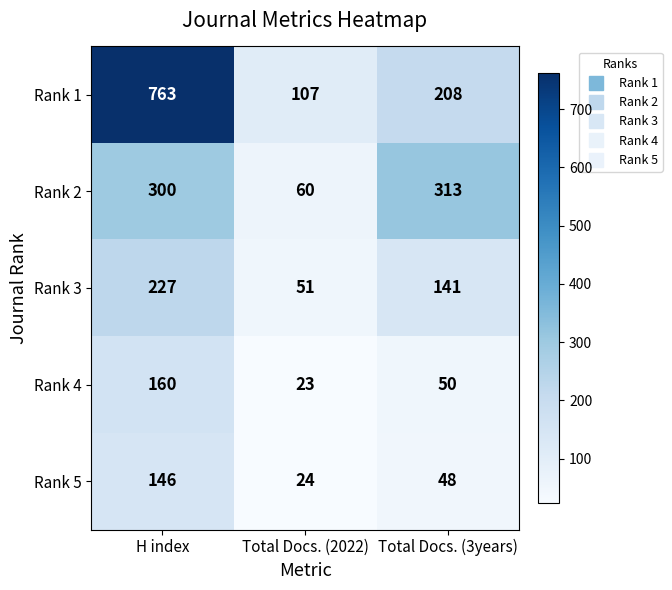

Reading left to right, list all the values displayed in this chart.

Rank 1: 763	107	208
Rank 2: 300	60	313
Rank 3: 227	51	141
Rank 4: 160	23	50
Rank 5: 146	24	48